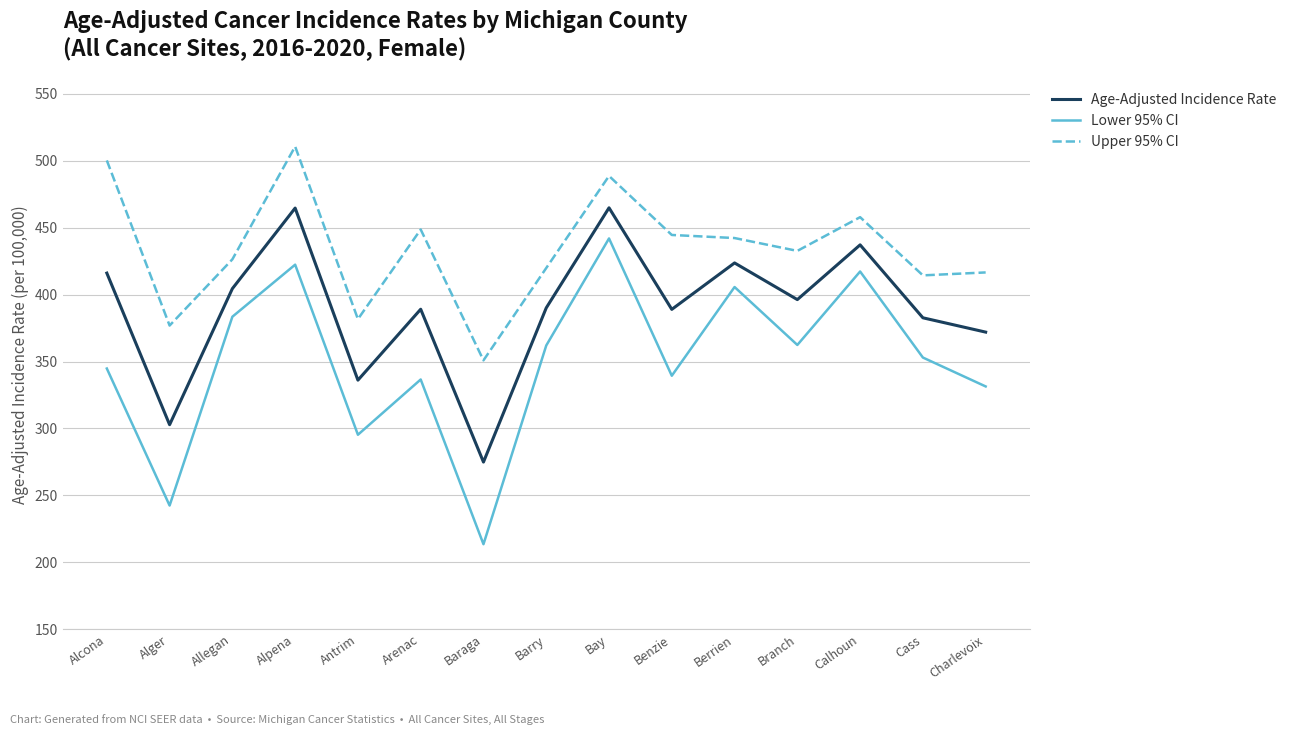

What is the difference between the Upper 95% CI values at Barry and Calhoun?

38.0